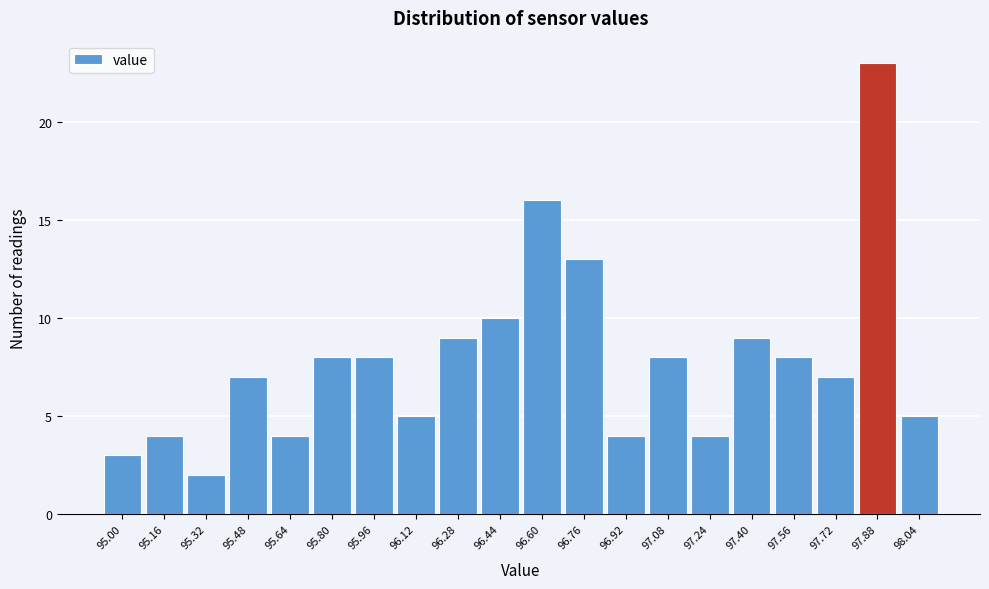

Reading left to right, what are all the values shown in this chart?

95.00=3	95.16=4	95.32=2	95.48=7	95.64=4	95.80=8	95.96=8	96.12=5	96.28=9	96.44=10	96.60=16	96.76=13	96.92=4	97.08=8	97.24=4	97.40=9	97.56=8	97.72=7	97.88=23	98.04=5